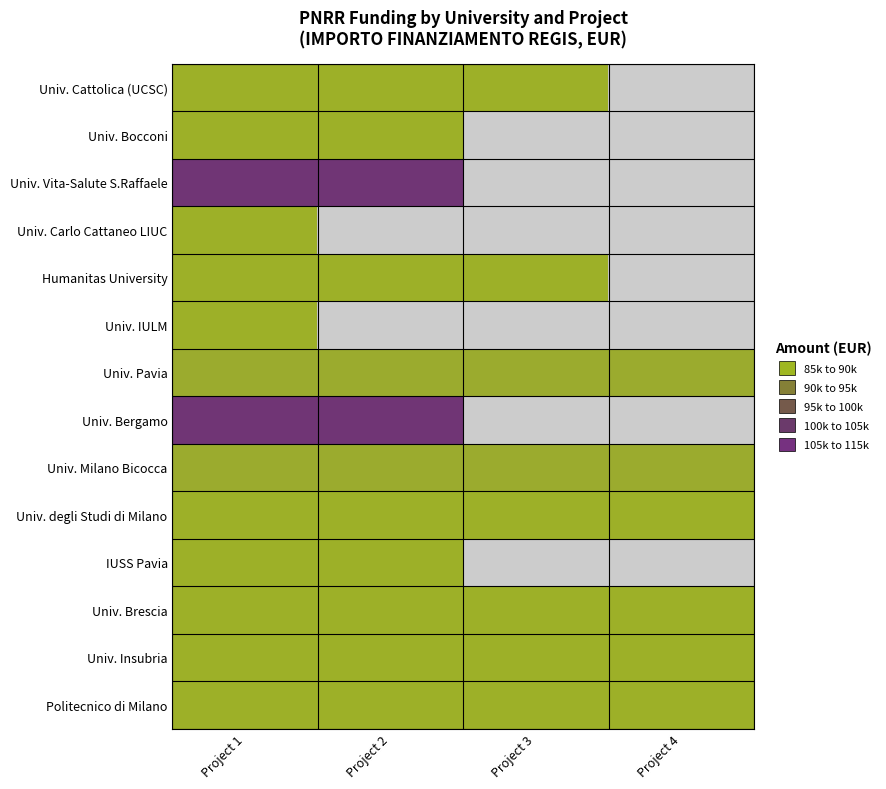

Is it true that Politecnico di Milano equals 144130.7 at Project 4?

False